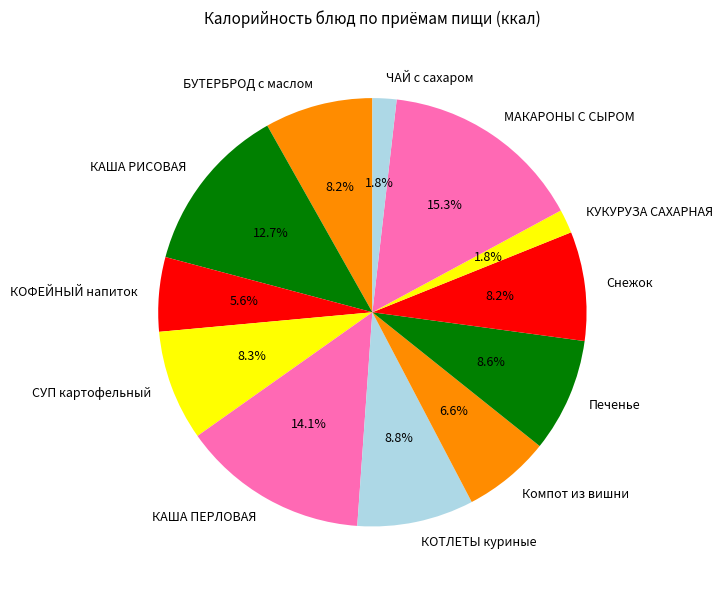

Does Печенье represent more than half of the total?

No